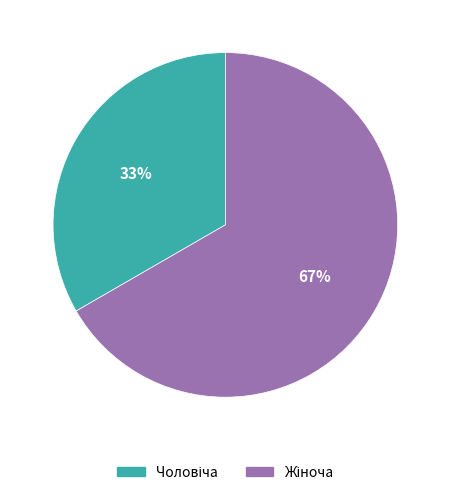

To the nearest percent, what is the average slice percentage?

50%